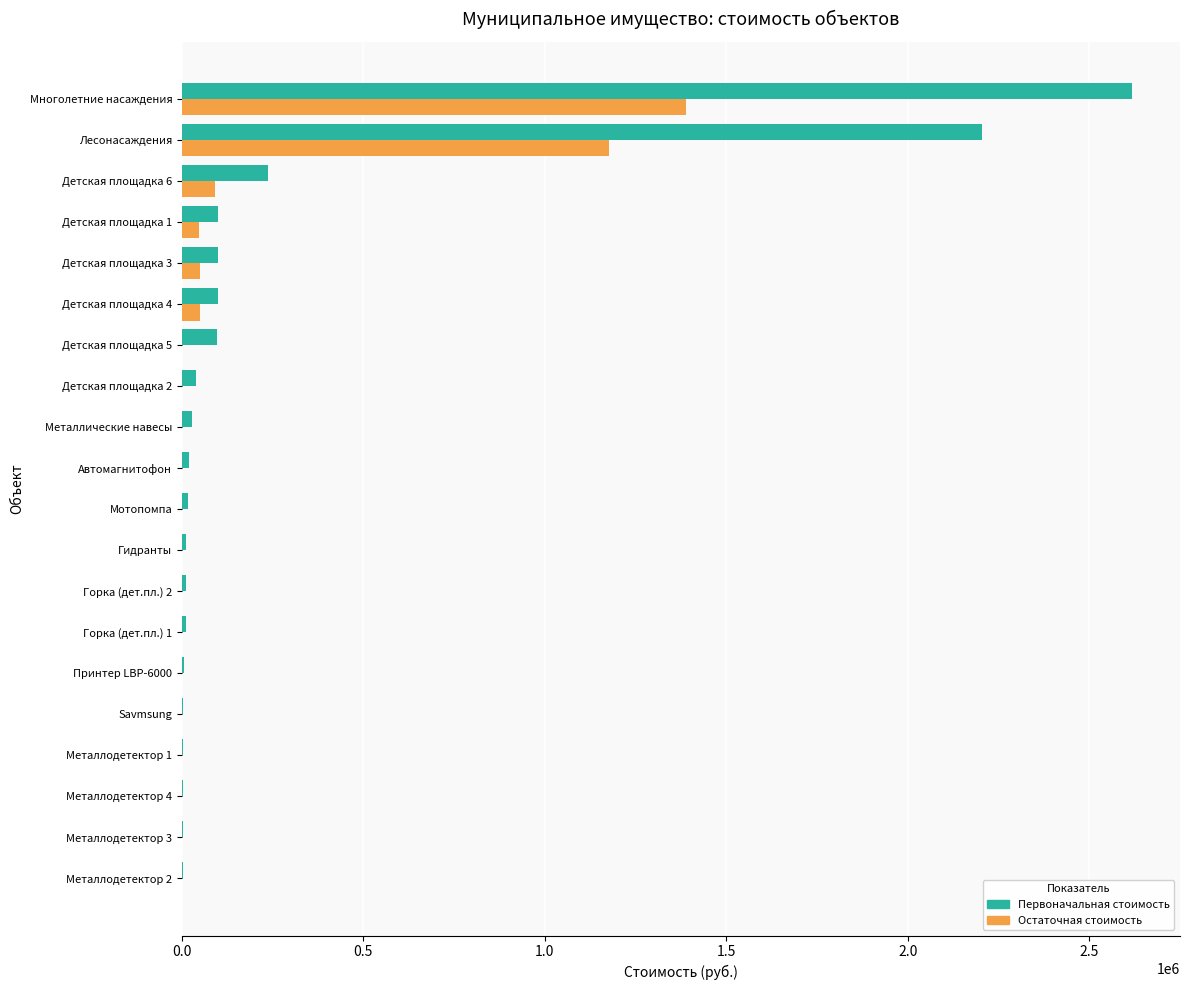

At which category is the sum across all series the highest?

Многолетние насаждения